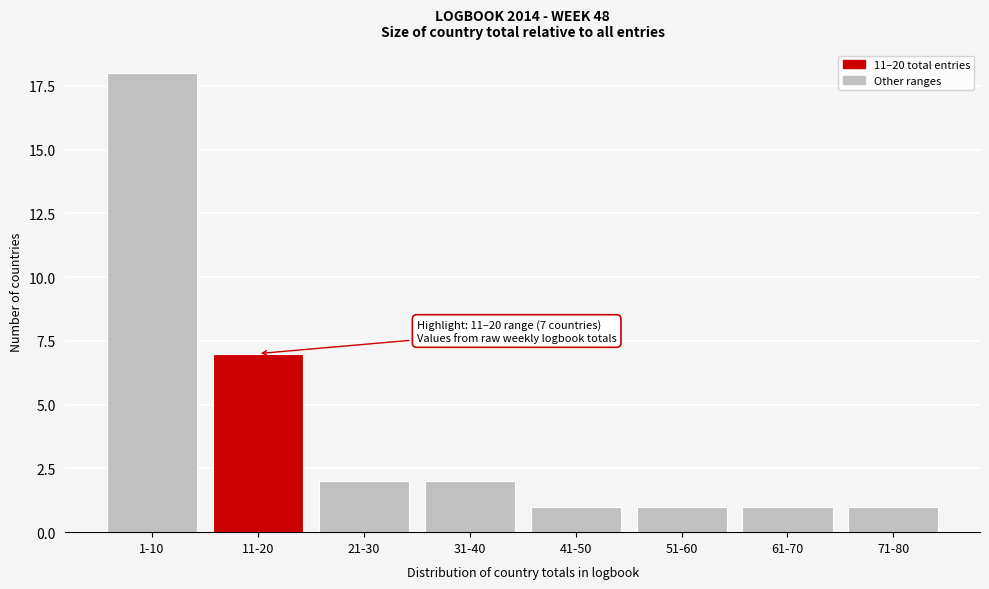

Reading left to right, list all the values displayed in this chart.

18	7	2	2	1	1	1	1